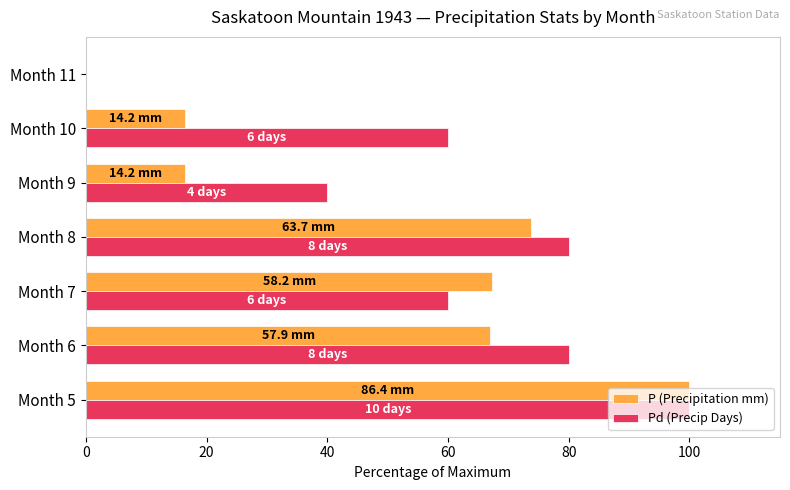

The value of Pd (Precip Days) at Month 7 is 81.0. True or false?

False